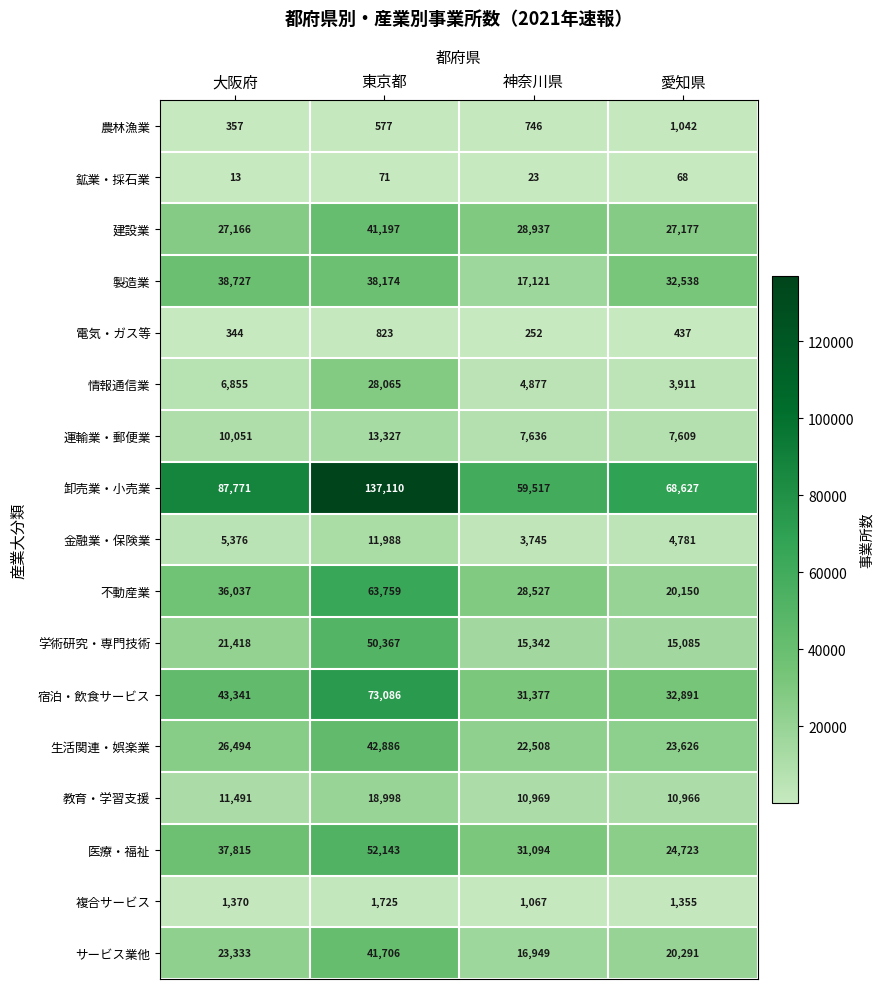

What is the sum of all 製造業 values?

126560